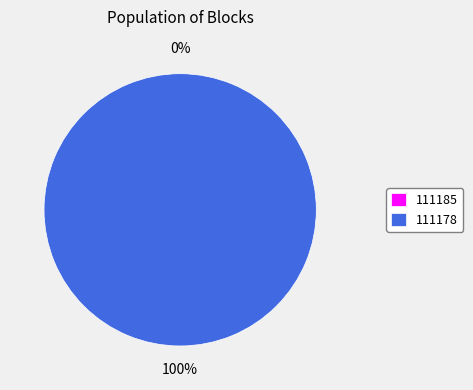

Is it true that 111185 is 0% of the pie?

True